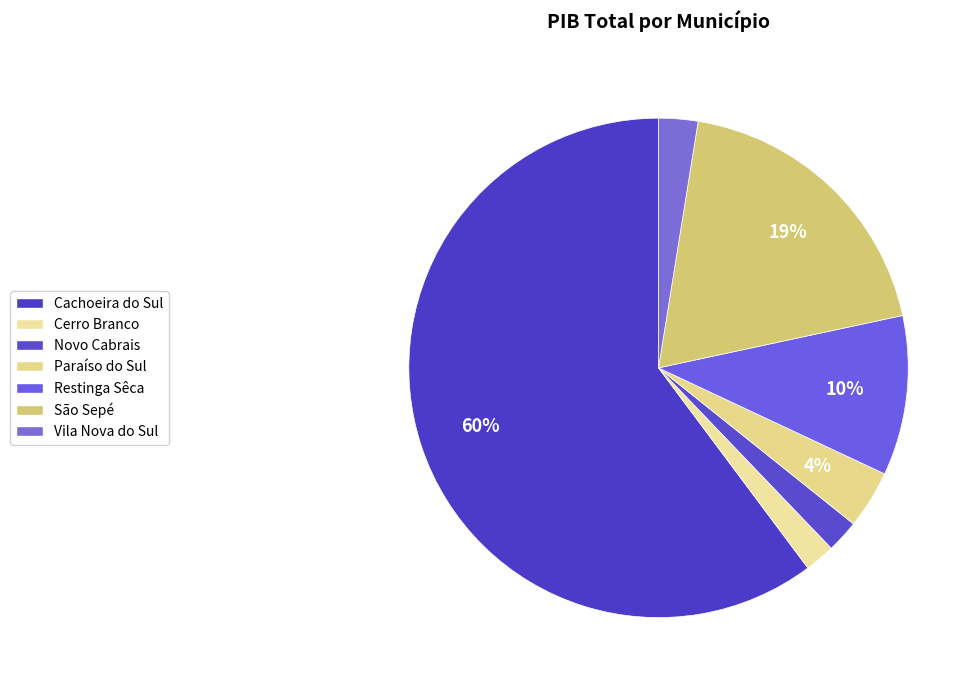

What is the change in value from Cerro Branco to São Sepé?

+583371.5